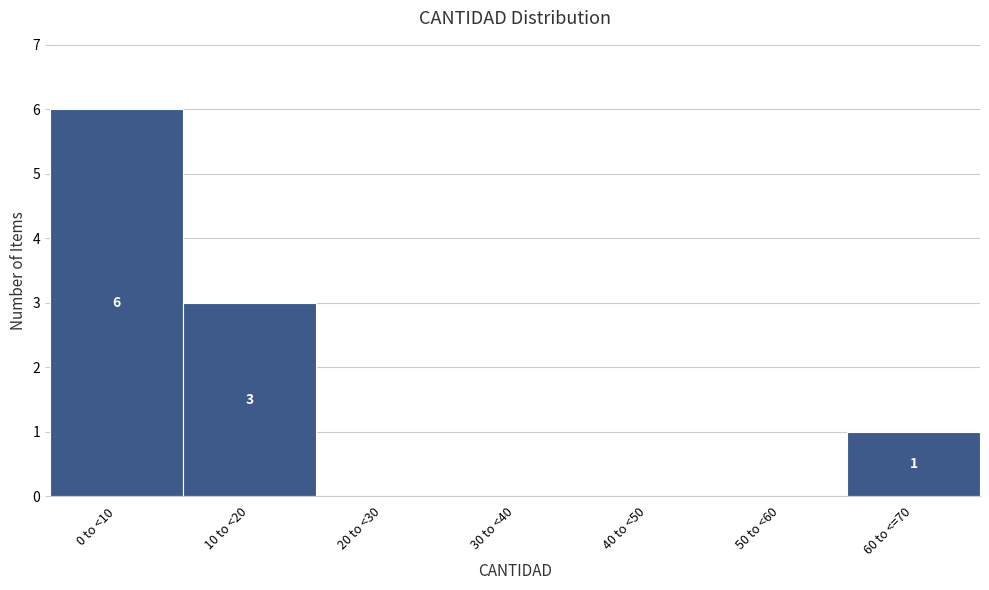

Reading left to right, list all the values displayed in this chart.

0 to <10=6	10 to <20=3	20 to <30=0	30 to <40=0	40 to <50=0	50 to <60=0	60 to <=70=1